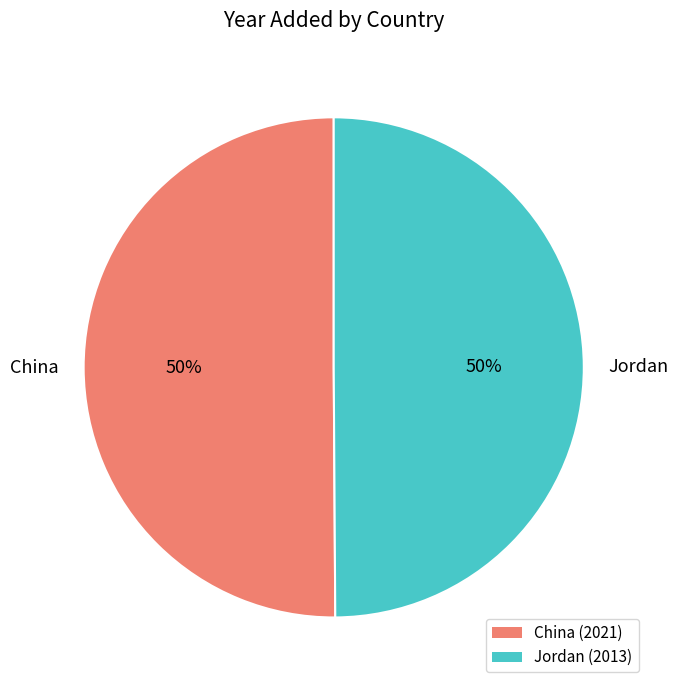

What is the ratio of the value at Jordan to the value at China?

1.0